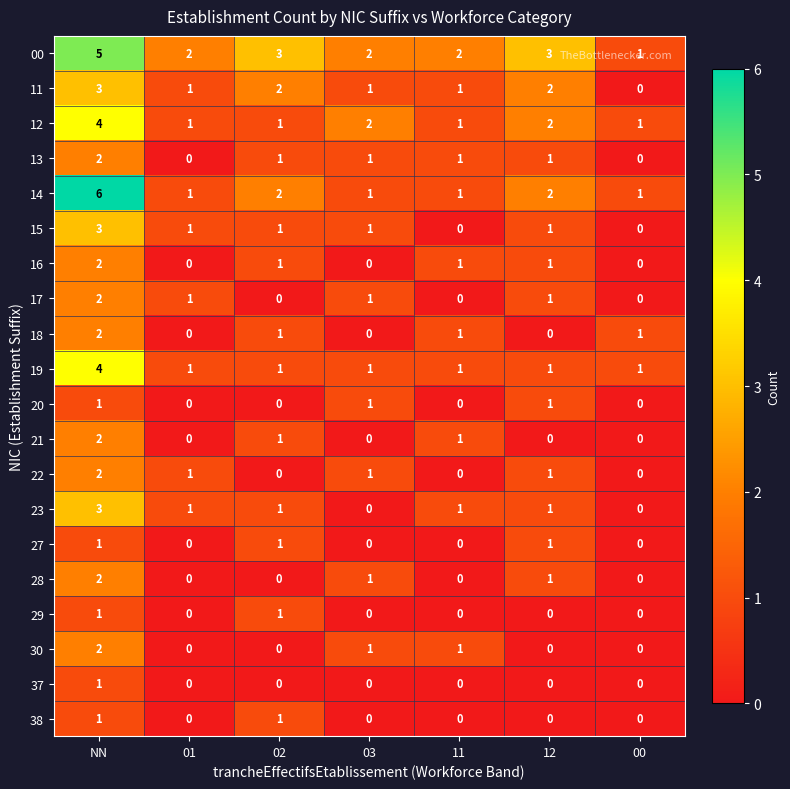

Which series changed the most between NN and 02?

14